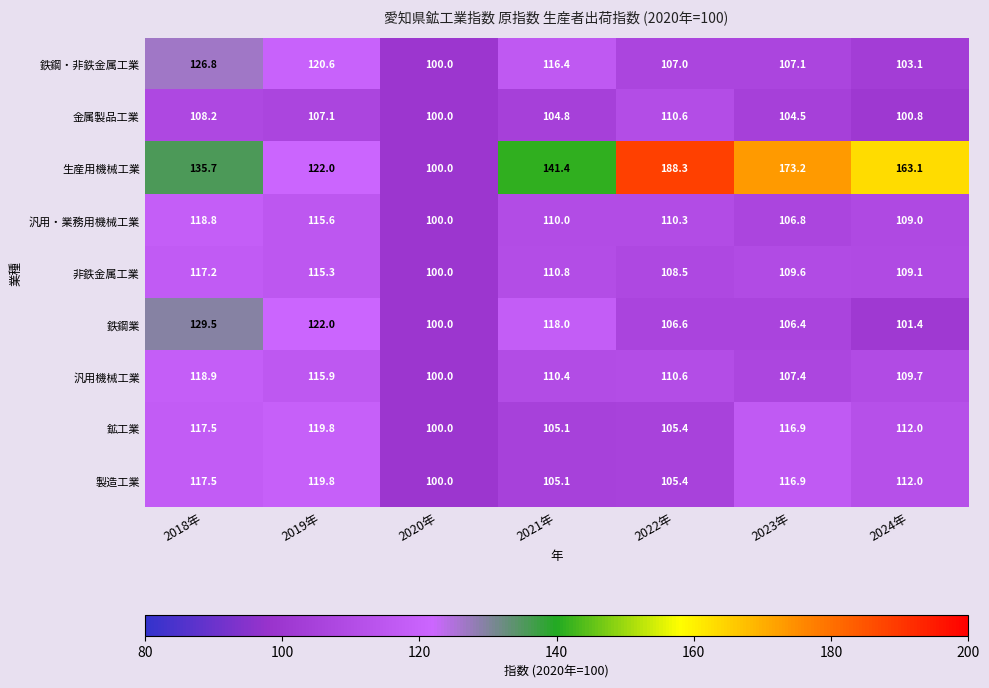

How many series are shown in this chart?

9